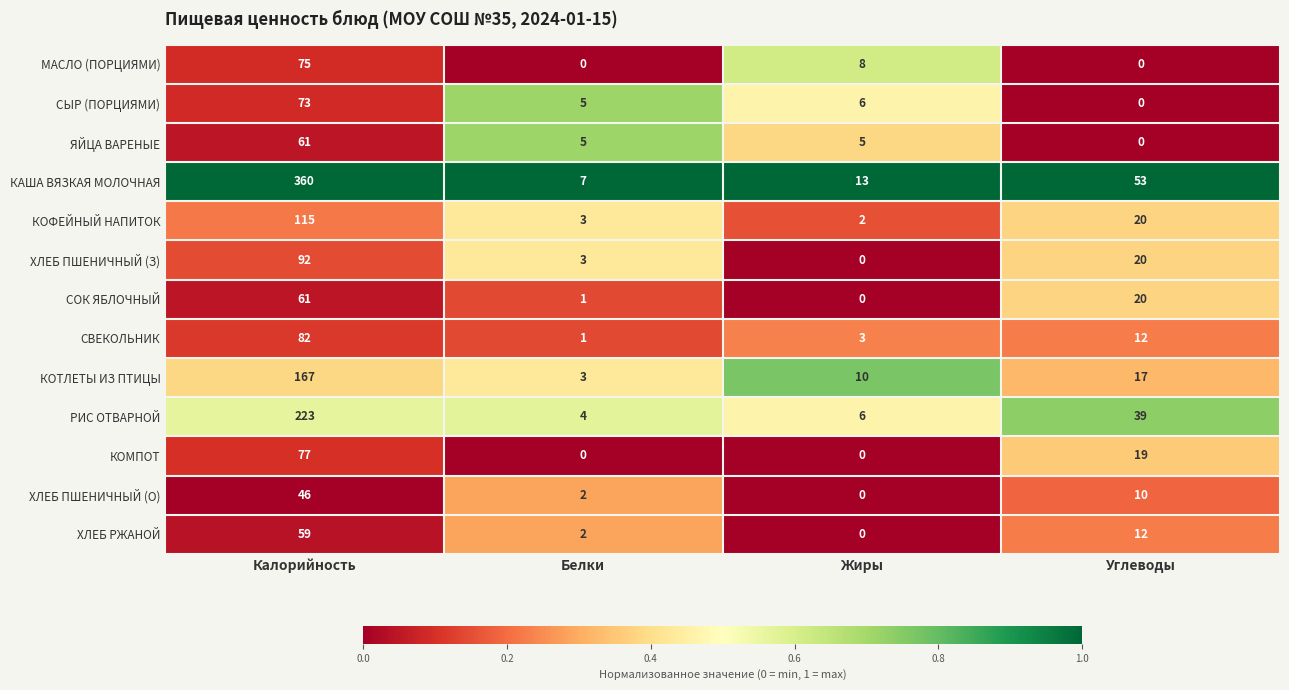

Is it true that ХЛЕБ РЖАНОЙ equals 0 at Жиры?

True